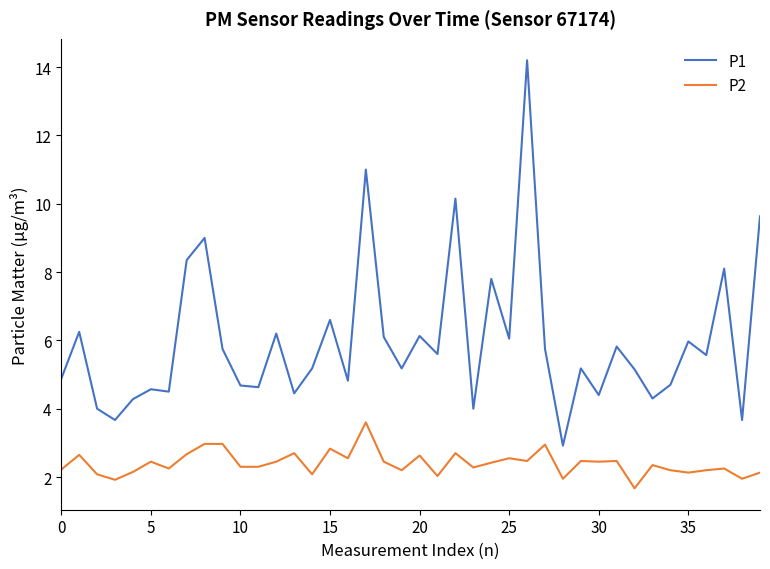

List the series in order of their overall mean, highest first.

P1, P2